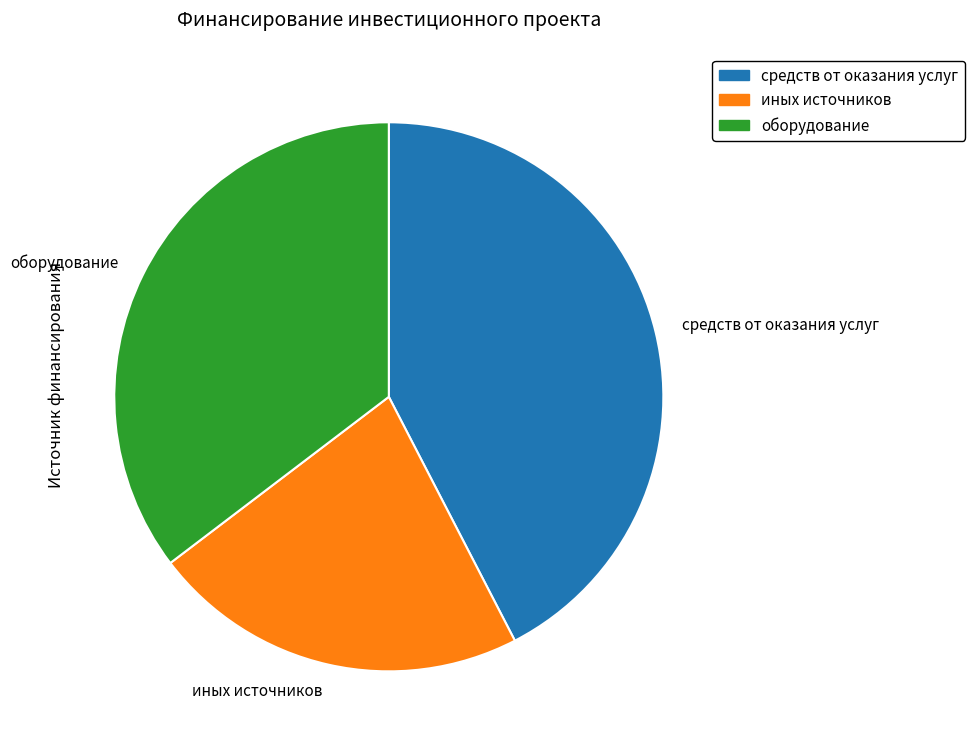

Which category has the smallest portion of the pie?

иных источников